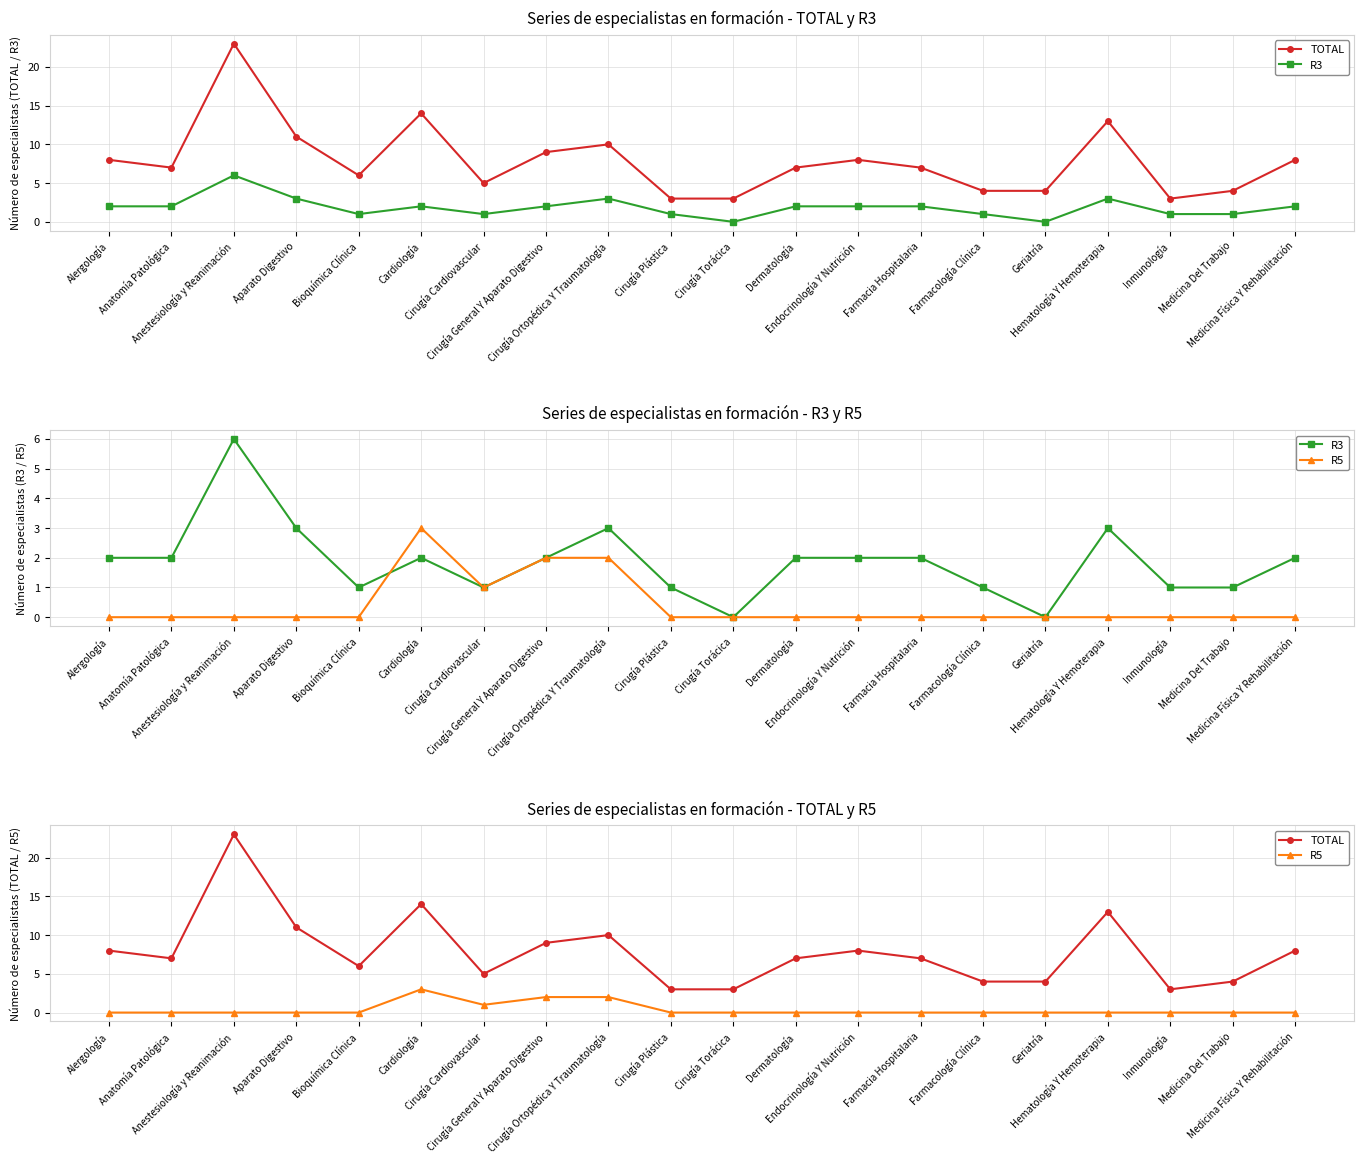

In TOTAL, how many points are lower than both neighbors (excluding endpoints)?

4